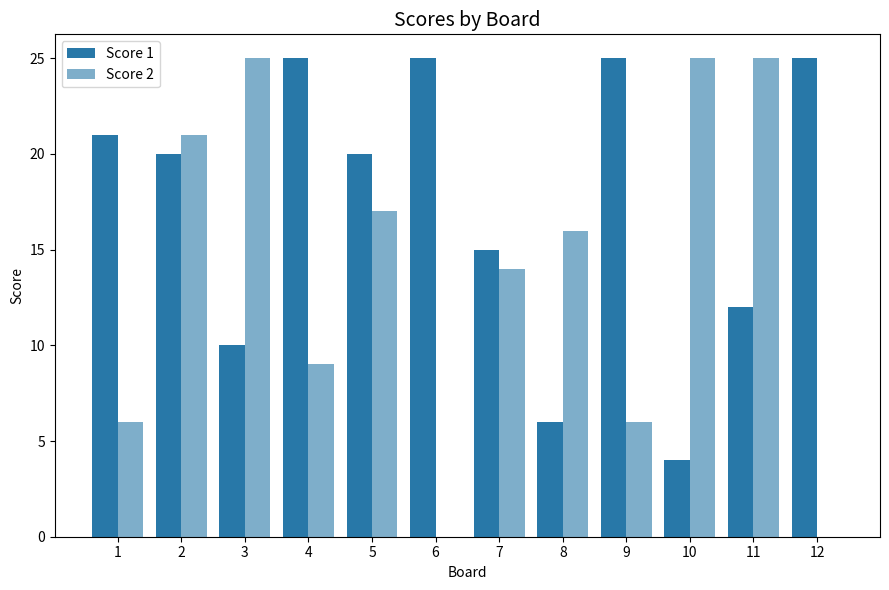

Which label corresponds to the smallest value in the chart?

6